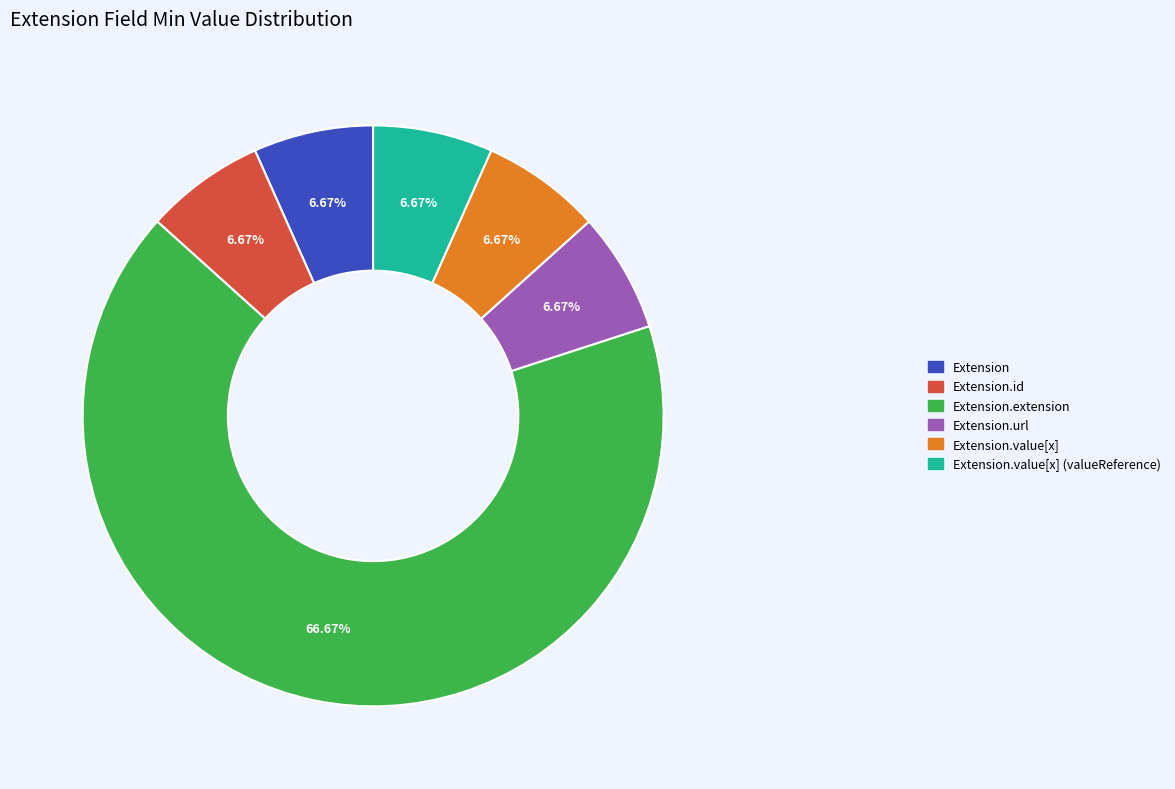

To the nearest percent, what is the difference between the largest and smallest slice percentages?

60%